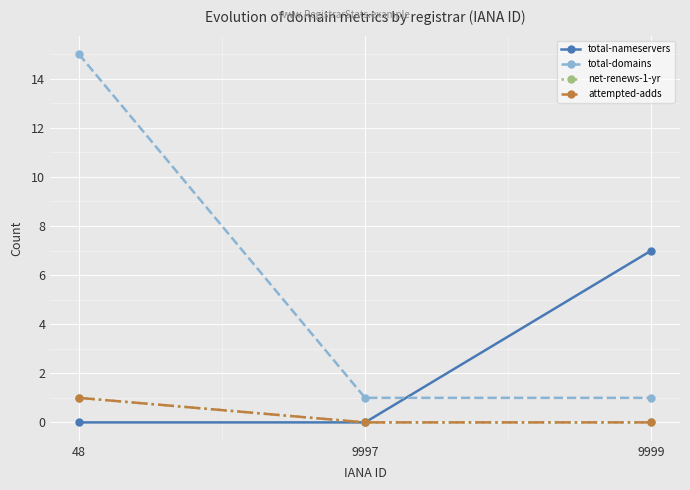

Rank the categories by net-renews-1-yr value from highest to lowest.

48, 9997, 9999